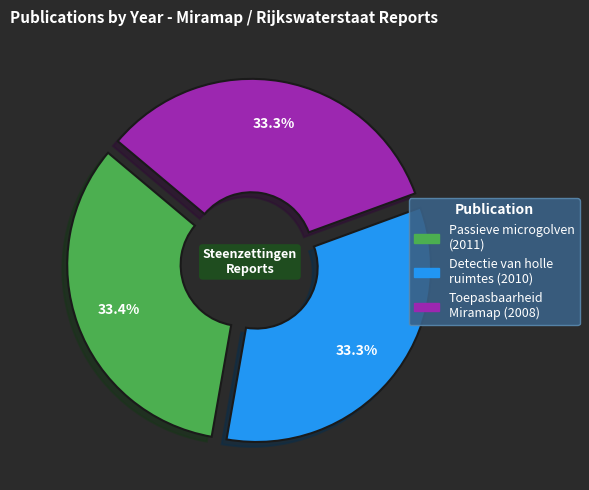

What is the ratio of the value at Passieve microgolven (2011) to the value at Toepasbaarheid Miramap (2008)?

1.0